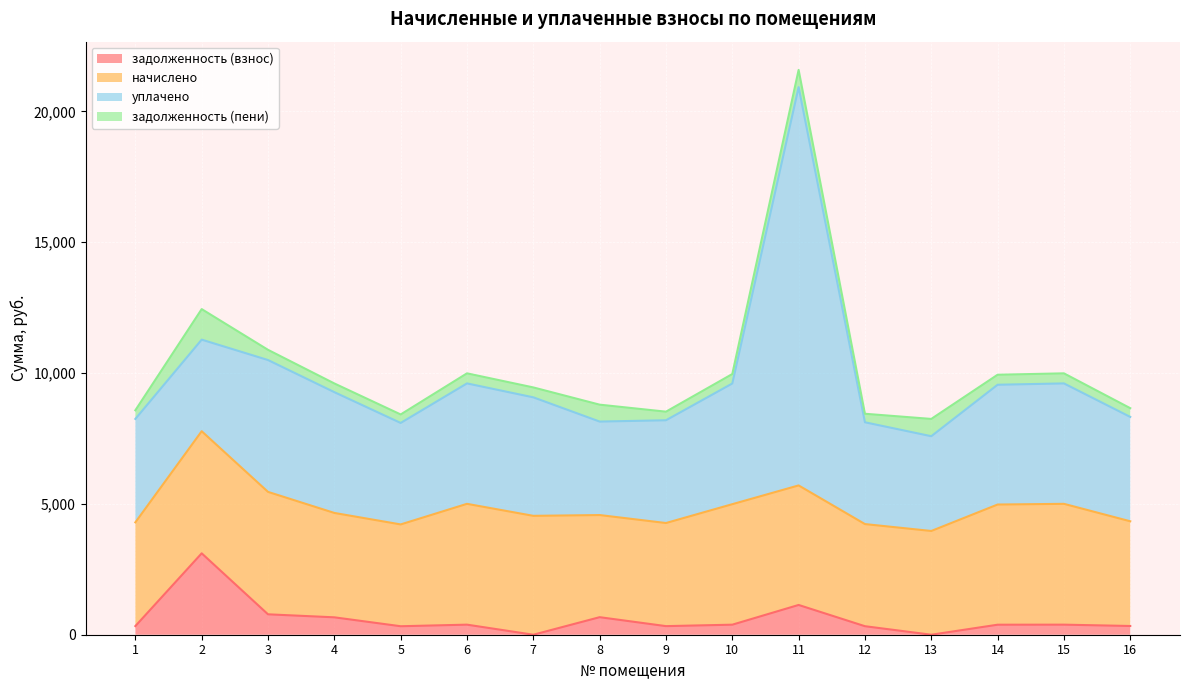

The value of уплачено at 1 is 1393.2. True or false?

False